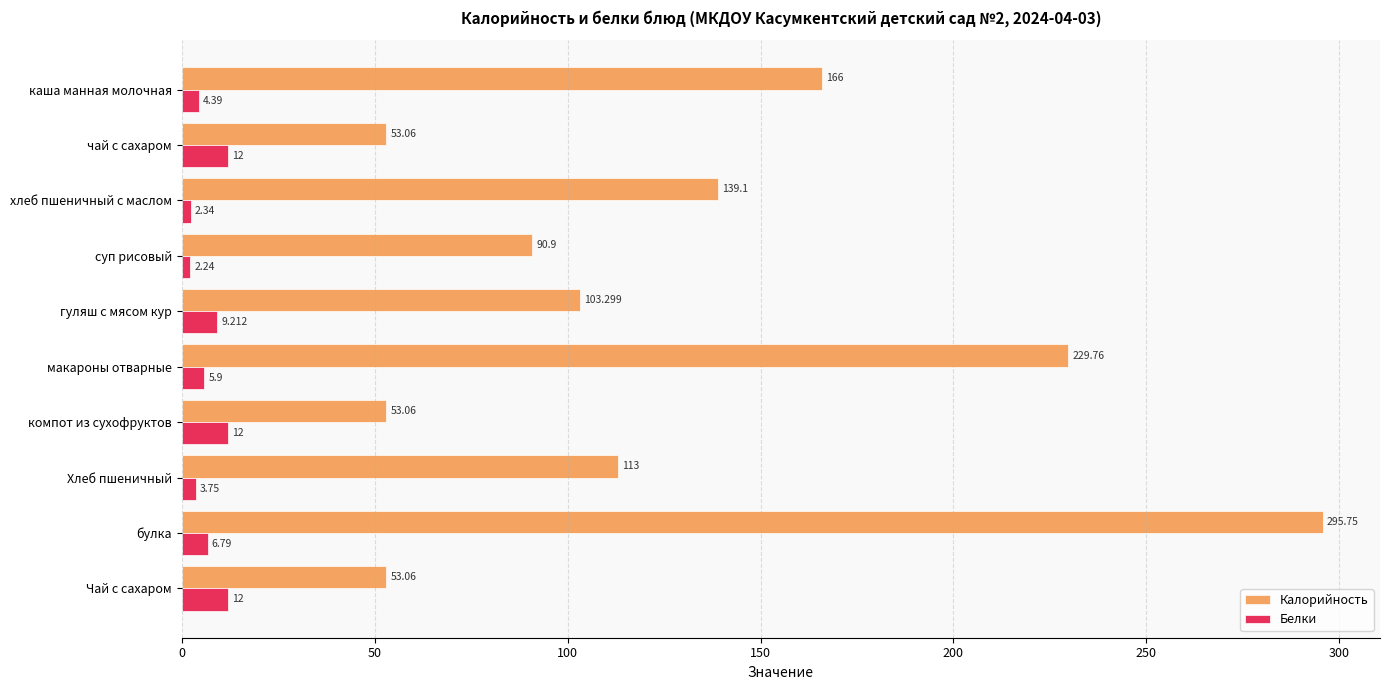

At which category does the chart reach its minimum across all series?

суп рисовый